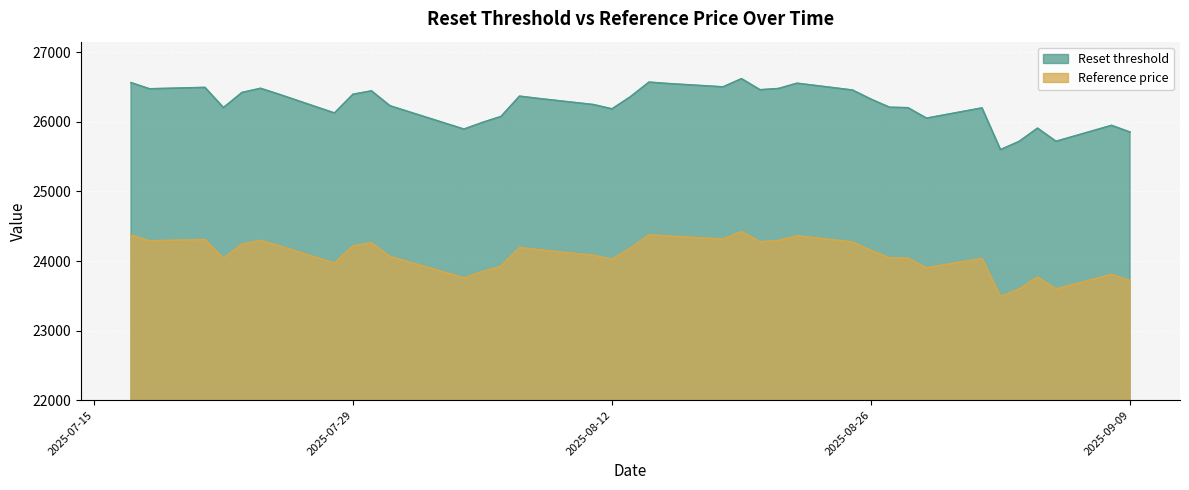

Where is the first local minimum for Reset threshold?

2025-07-18